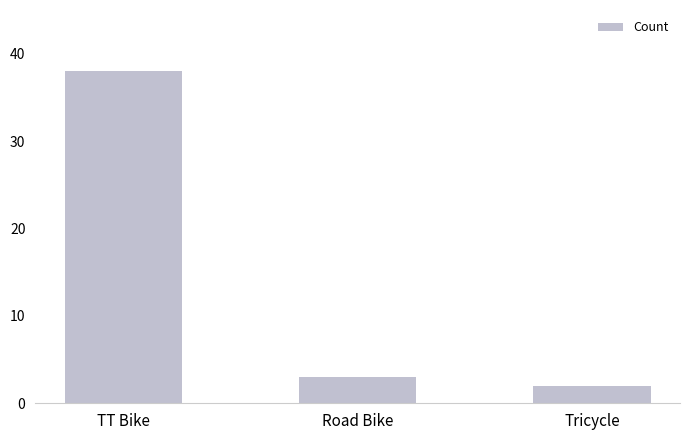

True or false: the data shows 1 at Road Bike.

False